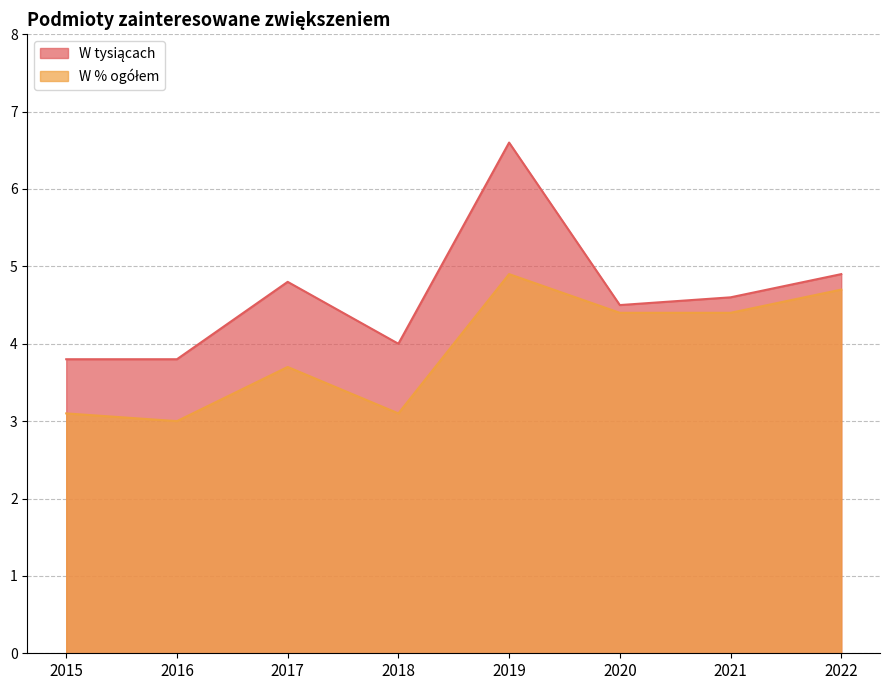

List the series in order of their overall mean, highest first.

W tysiącach, W % ogółem